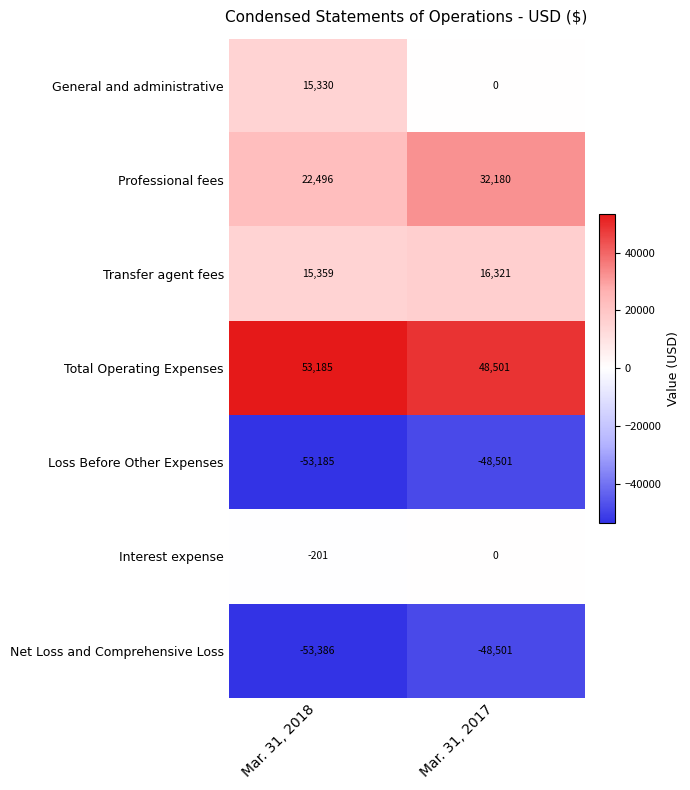

Reading right to left, list all the values displayed in this chart.

General and administrative: Mar. 31, 2017=0	Mar. 31, 2018=15330
Professional fees: Mar. 31, 2017=32180	Mar. 31, 2018=22496
Transfer agent fees: Mar. 31, 2017=16321	Mar. 31, 2018=15359
Total Operating Expenses: Mar. 31, 2017=48501	Mar. 31, 2018=53185
Loss Before Other Expenses: Mar. 31, 2017=-48501	Mar. 31, 2018=-53185
Interest expense: Mar. 31, 2017=0	Mar. 31, 2018=-201
Net Loss and Comprehensive Loss: Mar. 31, 2017=-48501	Mar. 31, 2018=-53386